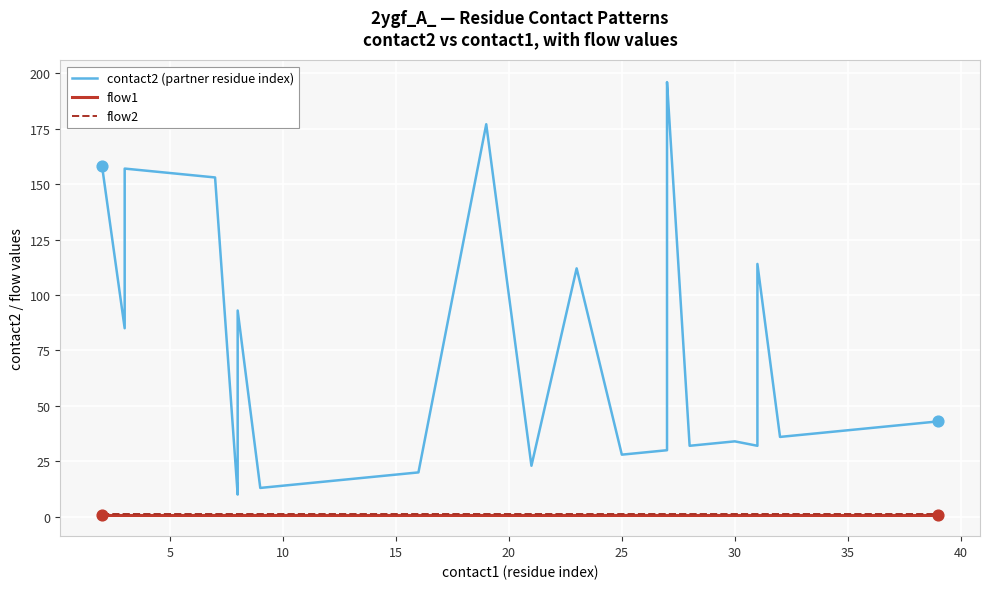

Which series has the largest Y range (max minus min)?

contact2 (partner residue index)